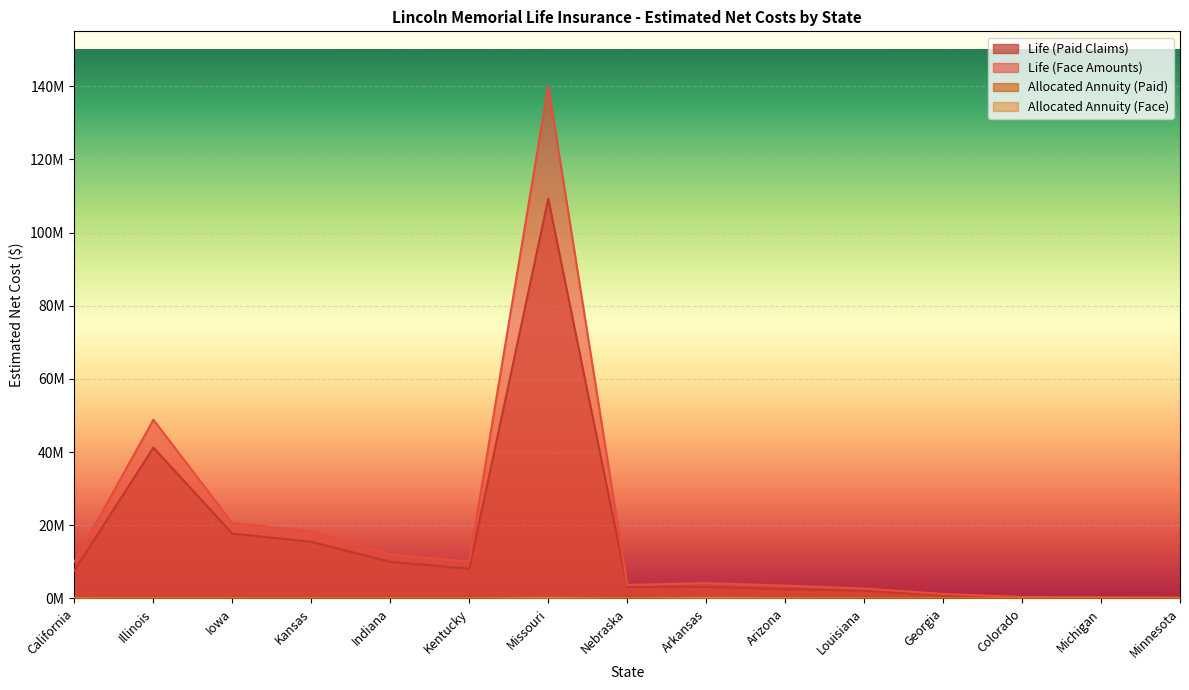

What is the spread (max minus min) of values at Iowa?

20584265.9